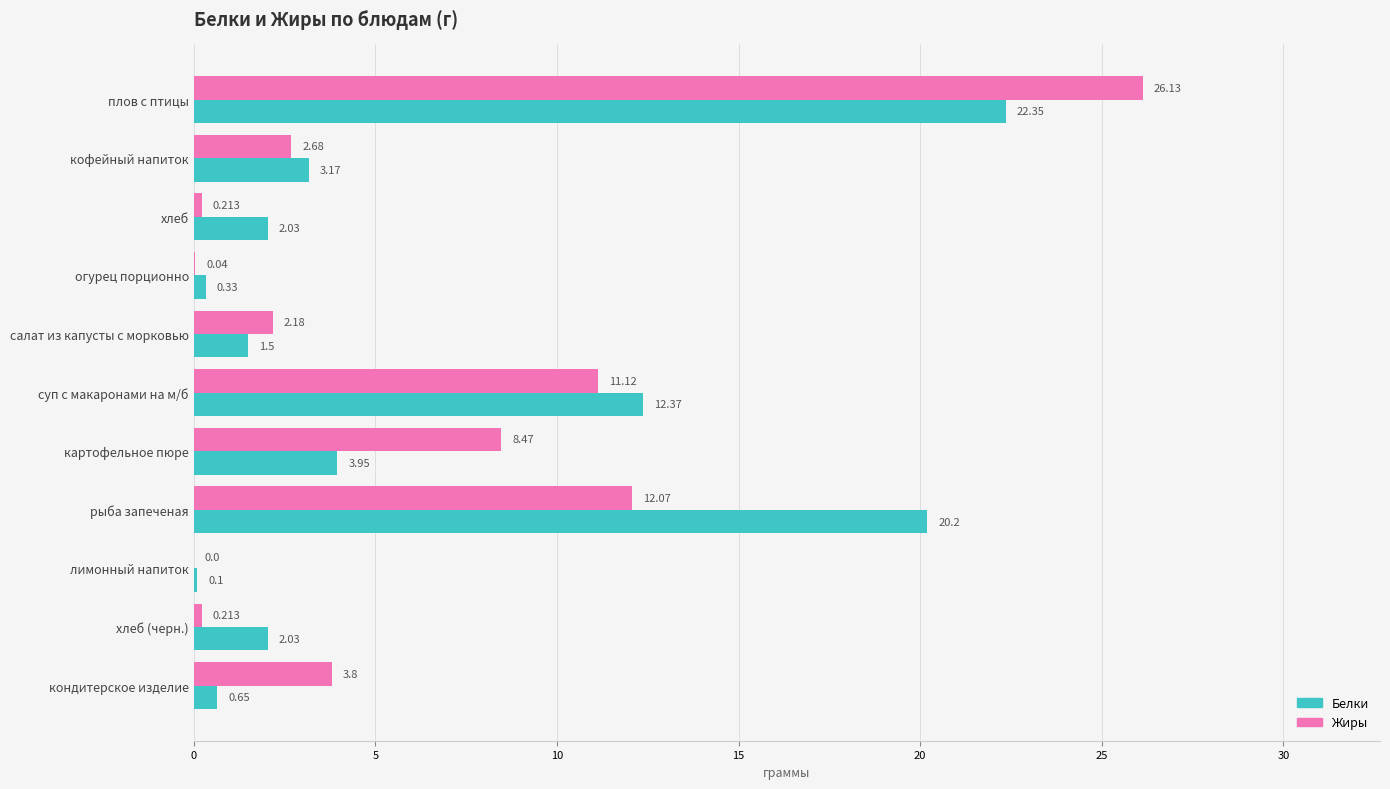

What is the average value of the Белки series?

6.2